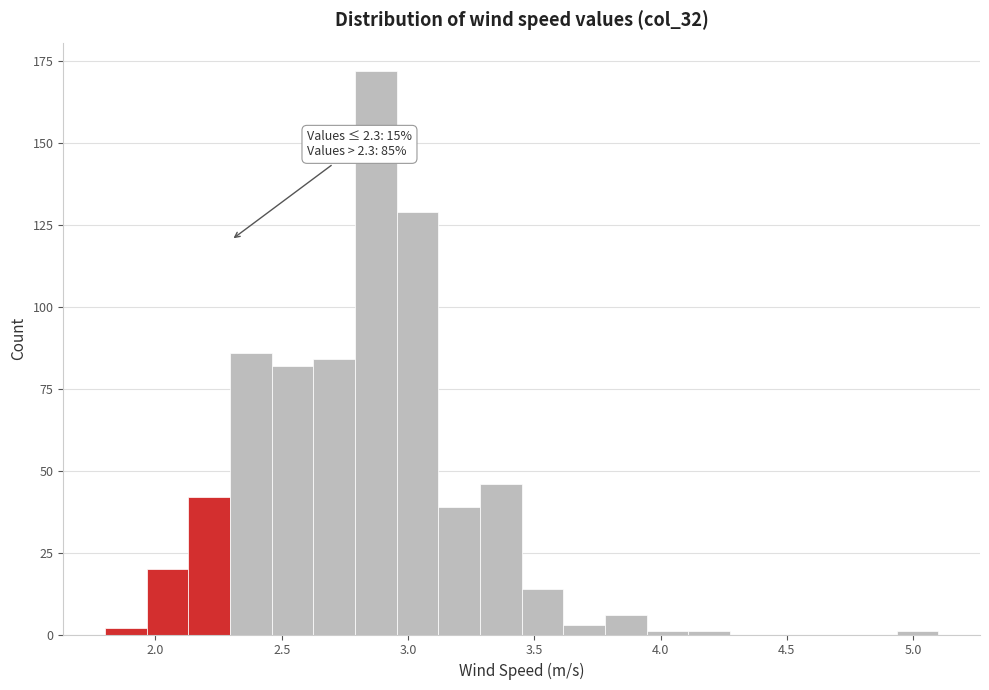

Around what value on the x-axis is the tallest bar? Give the approximate position of its centre, as read against the axis.

2.85